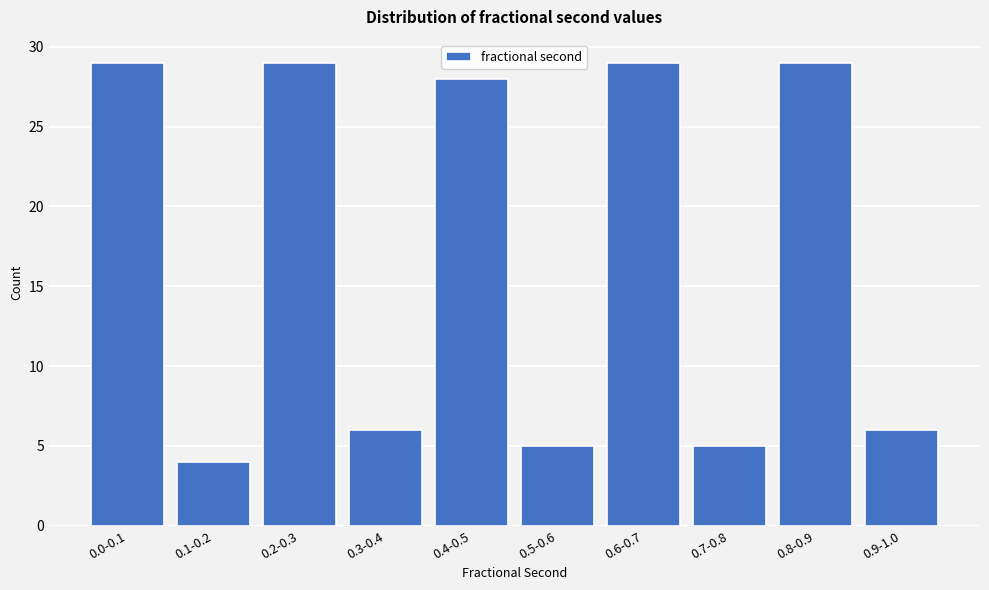

Reading left to right, list all the values displayed in this chart.

0.0-0.1=29	0.1-0.2=4	0.2-0.3=29	0.3-0.4=6	0.4-0.5=28	0.5-0.6=5	0.6-0.7=29	0.7-0.8=5	0.8-0.9=29	0.9-1.0=6